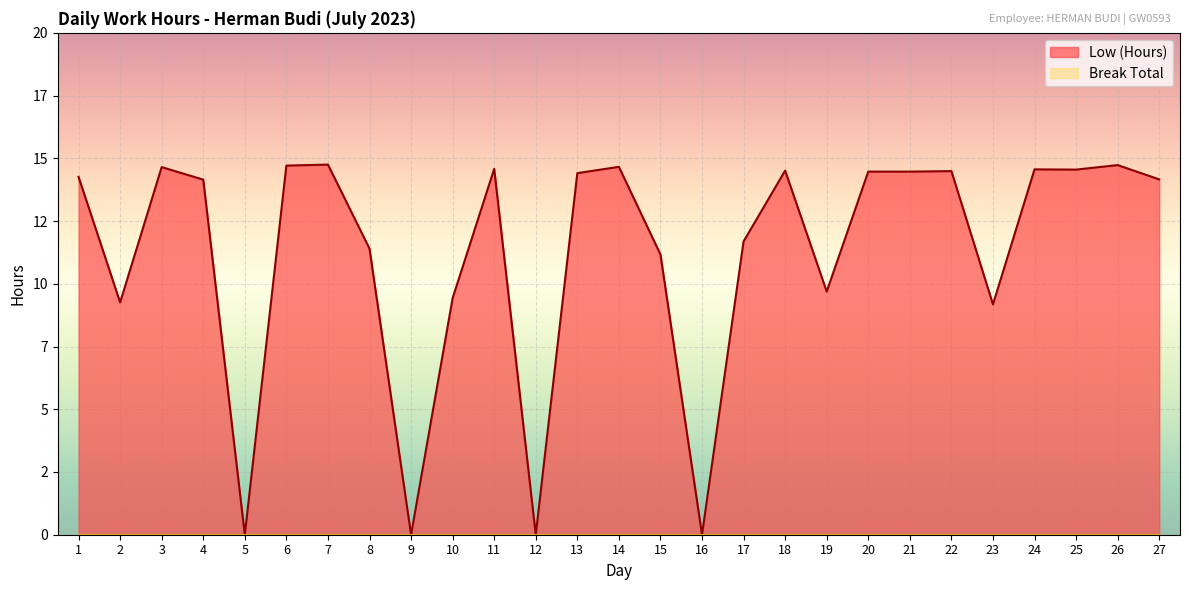

List the labels in order of value, smallest first.

5, 9, 12, 16, 23, 2, 10, 19, 15, 8, 17, 4, 27, 1, 13, 20, 21, 22, 18, 25, 24, 11, 3, 14, 6, 26, 7